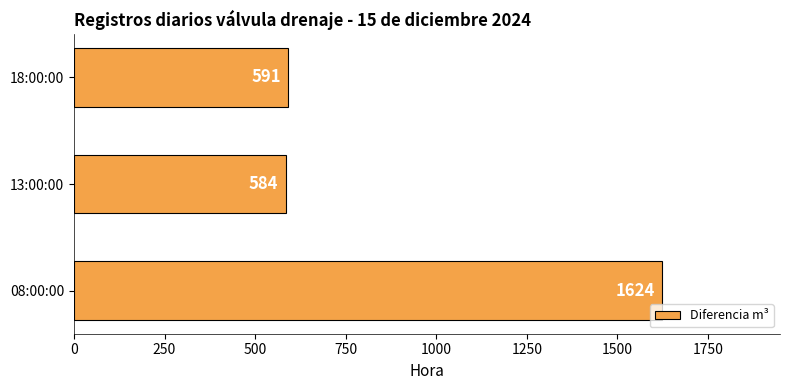

How many bars are there in total?

3